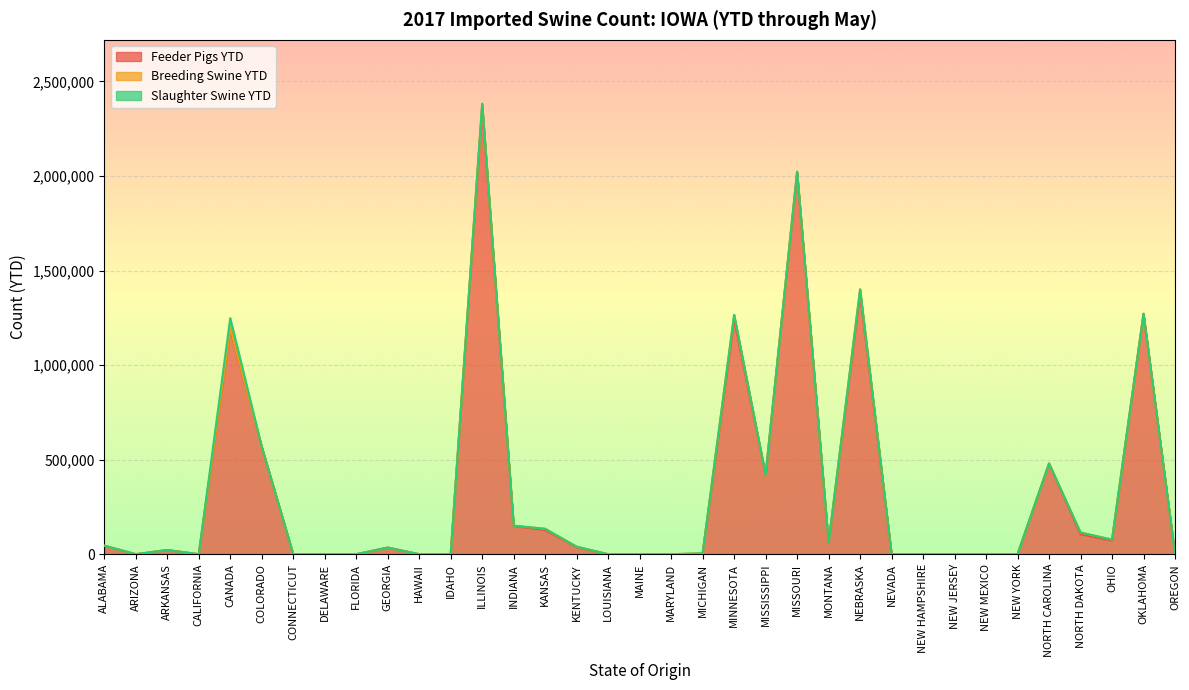

How many values in the Feeder Pigs YTD series exceed 22161?

17